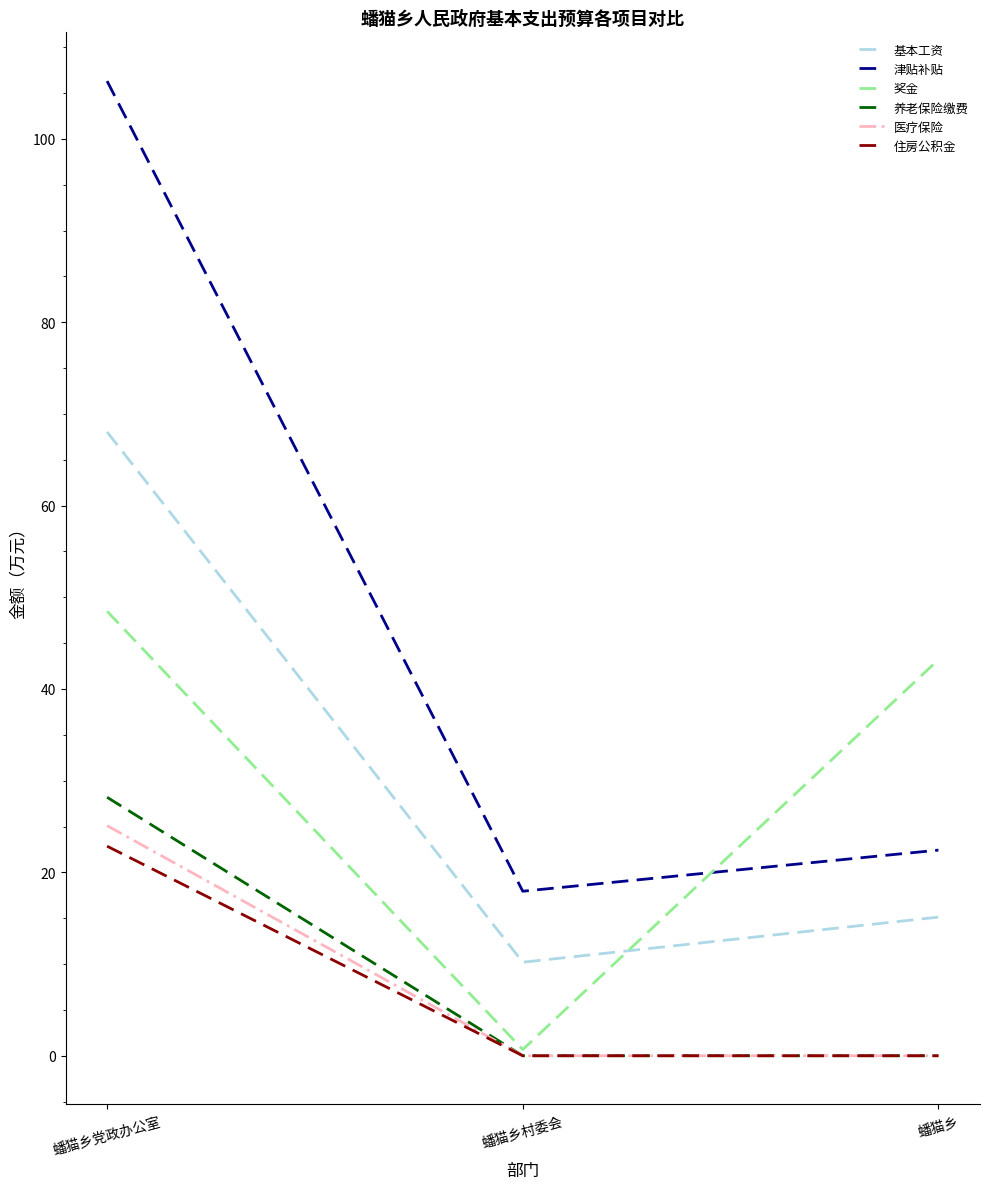

Reading right to left, list all the values displayed in this chart.

基本工资: 蟠猫乡=15.1	蟠猫乡村委会=10.2	蟠猫乡党政办公室=68.0
津贴补贴: 蟠猫乡=22.4	蟠猫乡村委会=17.9	蟠猫乡党政办公室=106.3
奖金: 蟠猫乡=43.2	蟠猫乡村委会=0.7	蟠猫乡党政办公室=48.5
养老保险缴费: 蟠猫乡=0.0	蟠猫乡村委会=0.0	蟠猫乡党政办公室=28.2
医疗保险: 蟠猫乡=0.0	蟠猫乡村委会=0.0	蟠猫乡党政办公室=25.1
住房公积金: 蟠猫乡=0.0	蟠猫乡村委会=0.0	蟠猫乡党政办公室=22.9